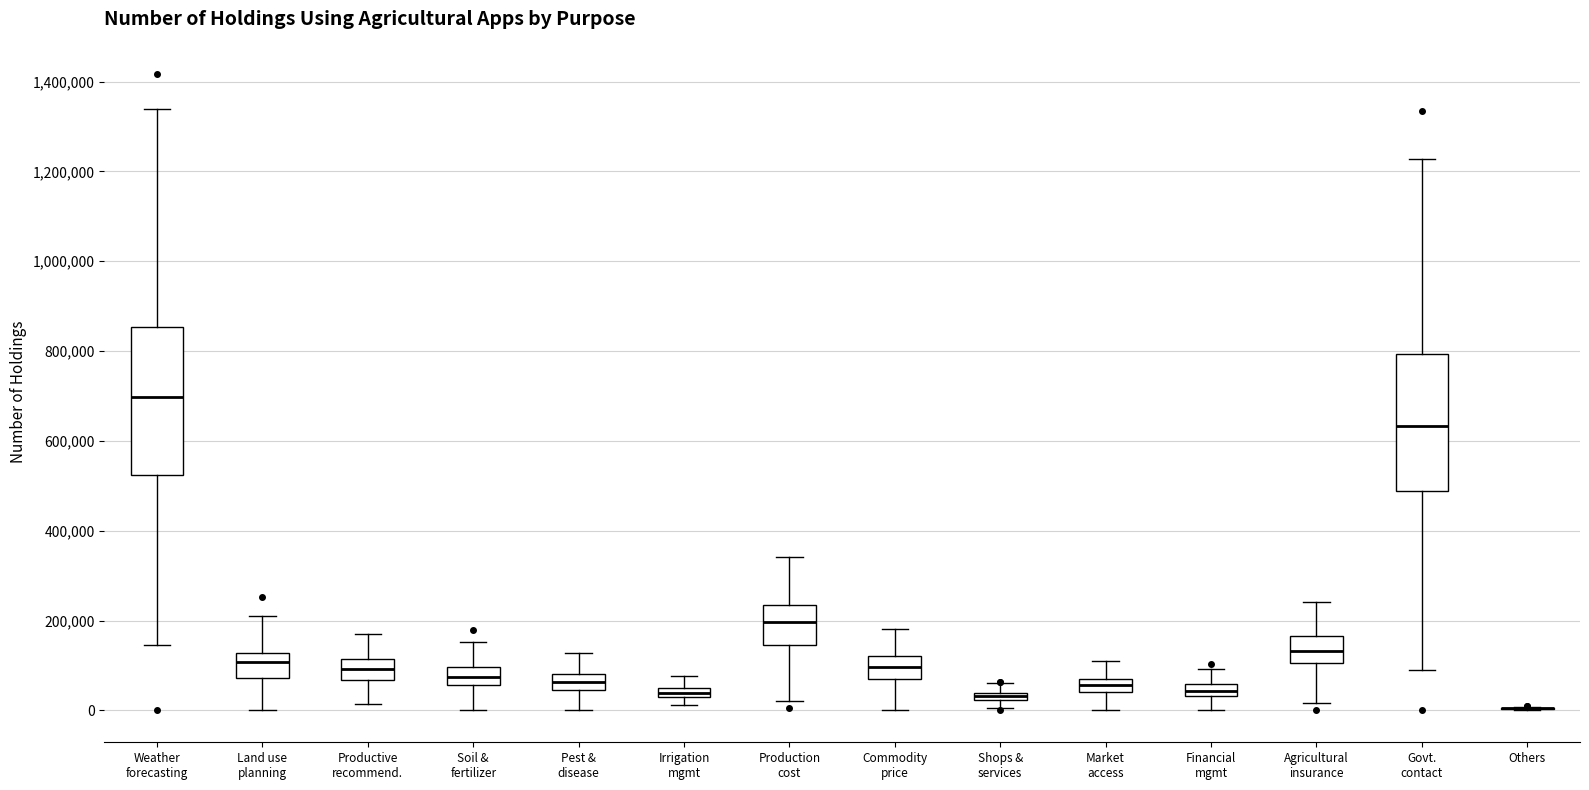

Where is the upper edge of the box for Market access on the y-axis? The values are not printed on the chart, so give them approximately, as read against the axis.

80000